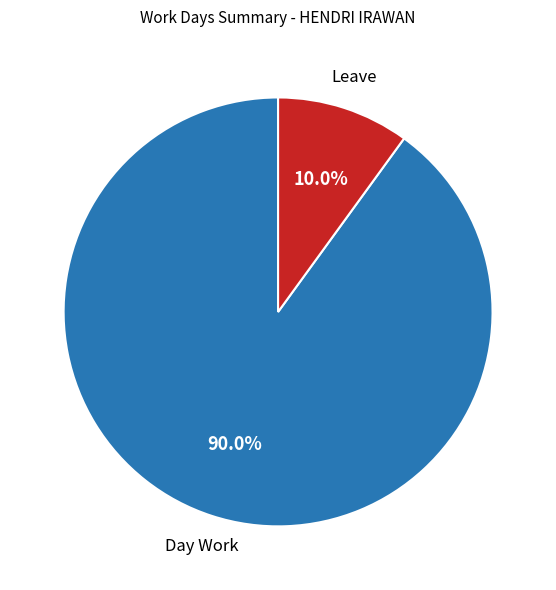

To the nearest percent, what is the average slice percentage?

50%